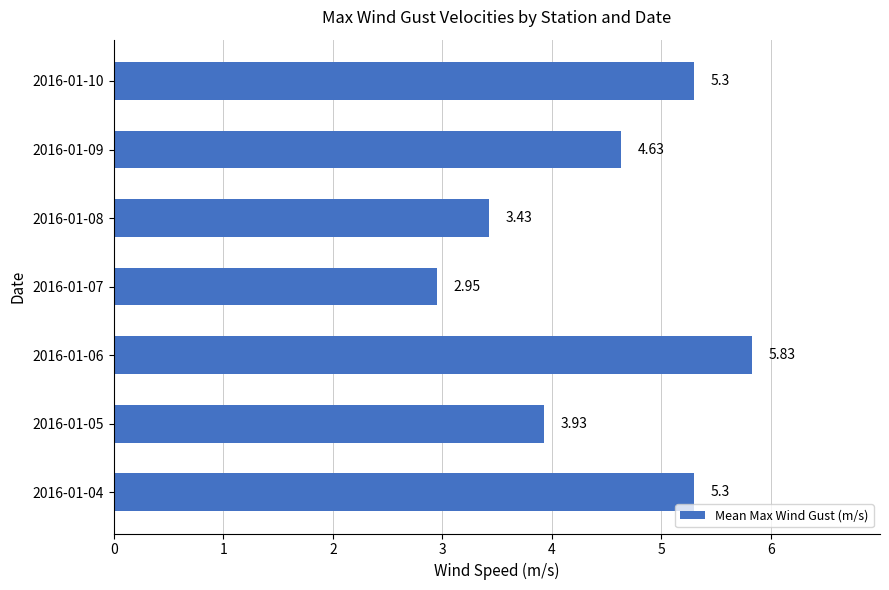

What is the difference between the second highest and second lowest values?

1.9